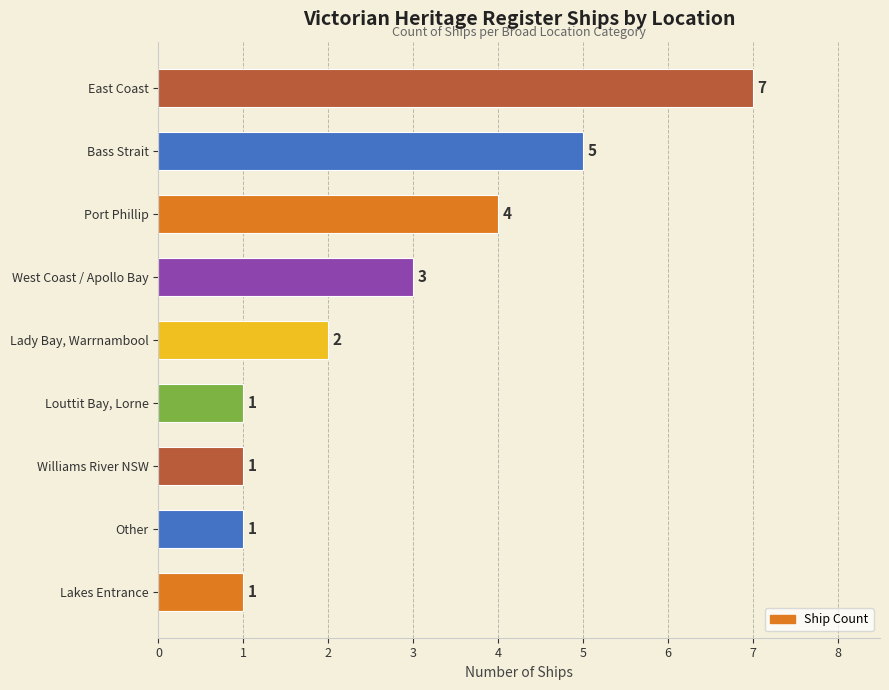

The chart shows a value of 7 at East Coast. True or false?

True